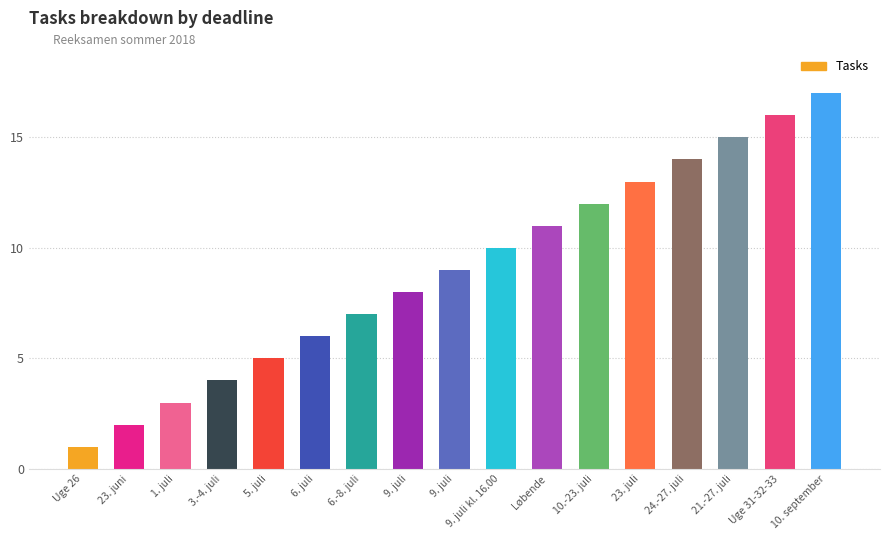

Where does the data first go above 9?

9. juli kl. 16.00